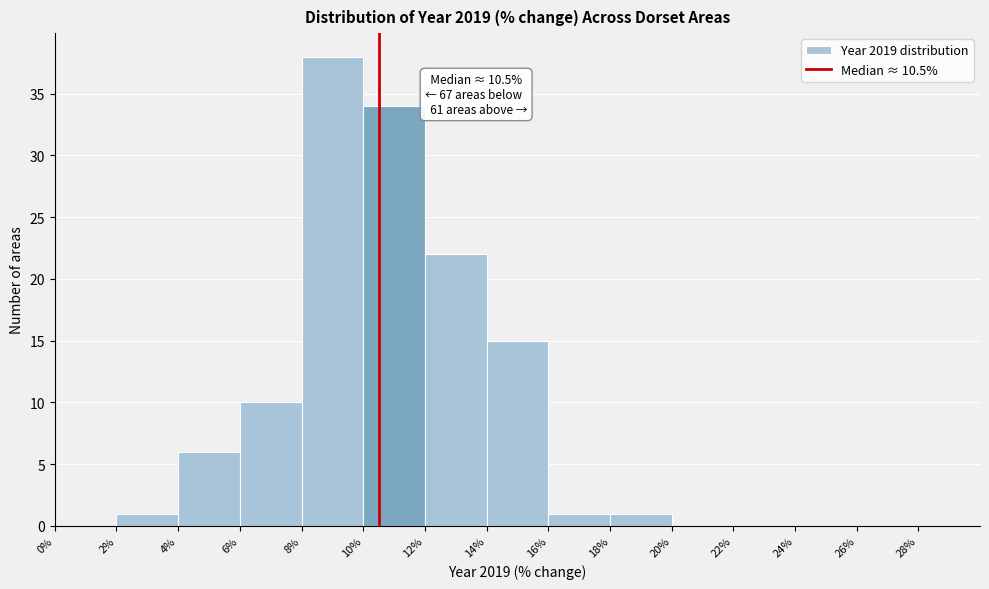

Over which range of the x-axis is the bar tallest?

8 to 10